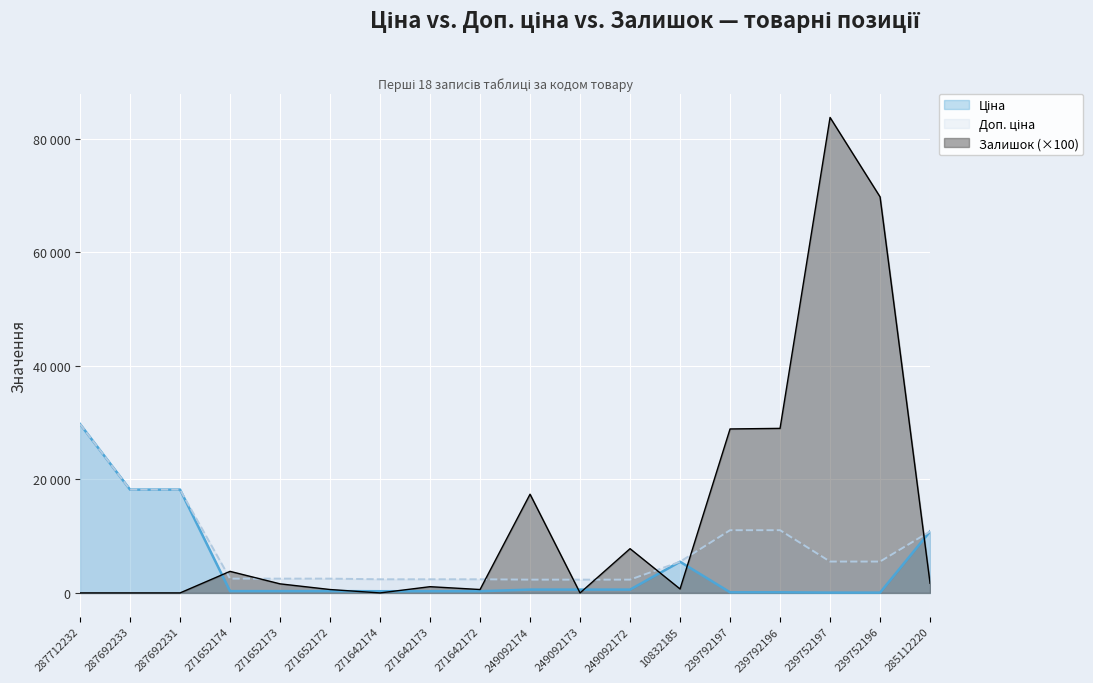

What is the sum of the Залишок values at 271652174 and 249092173?

3800.0